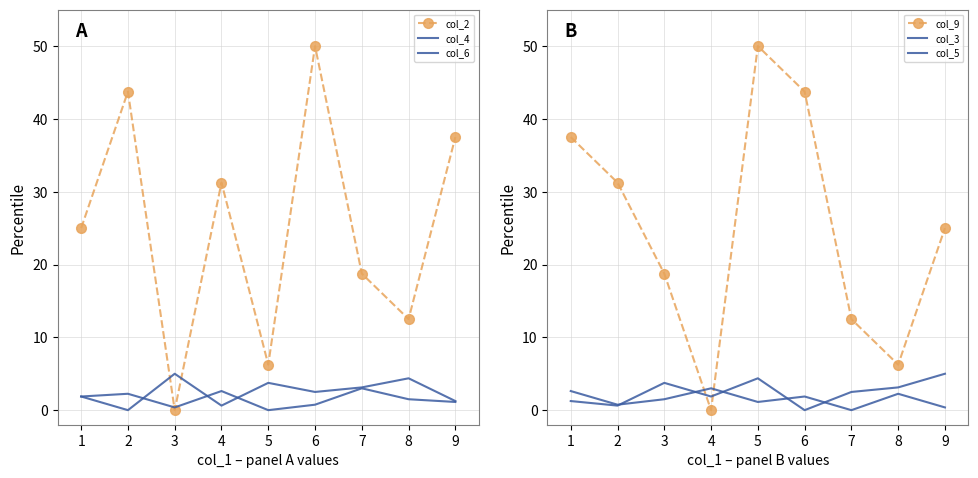

At which label does col_2 reach its peak?

6